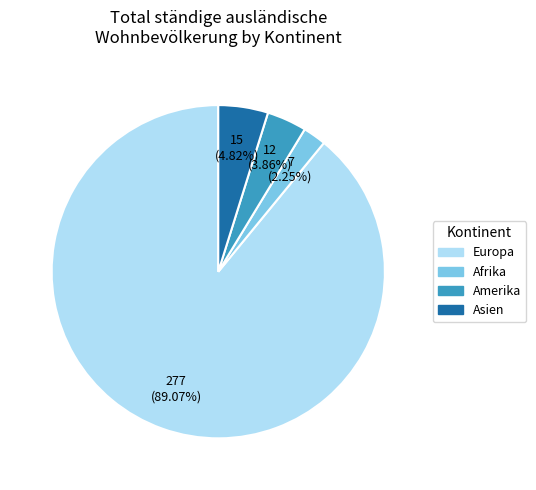

Which category has the smallest portion of the pie?

Afrika